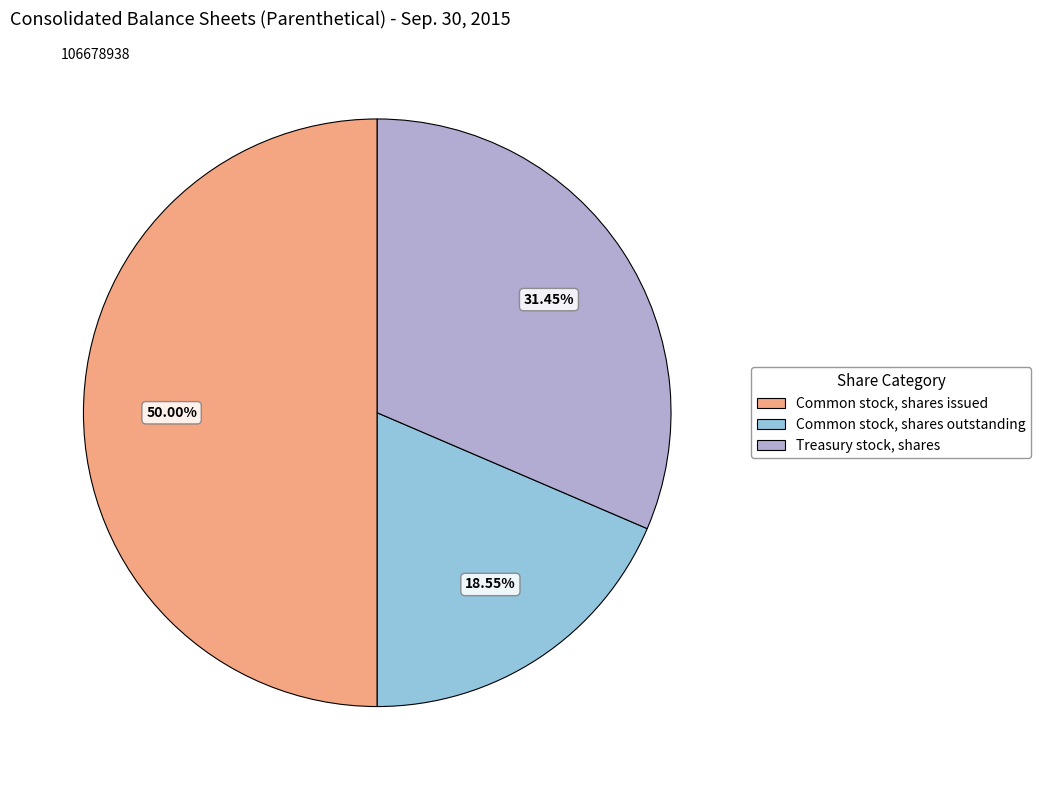

What percentage is the Treasury stock, shares slice, to the nearest percent?

31%